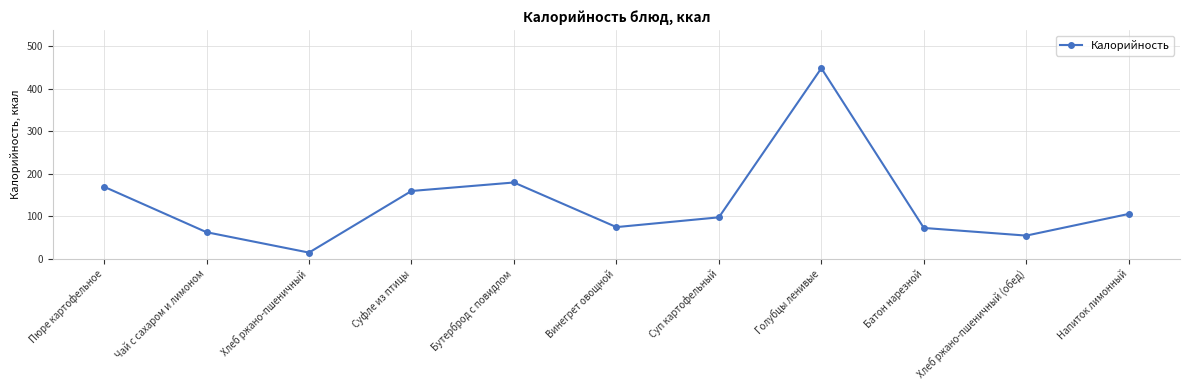

The chart shows a value of 106 at Винегрет овощной. True or false?

False